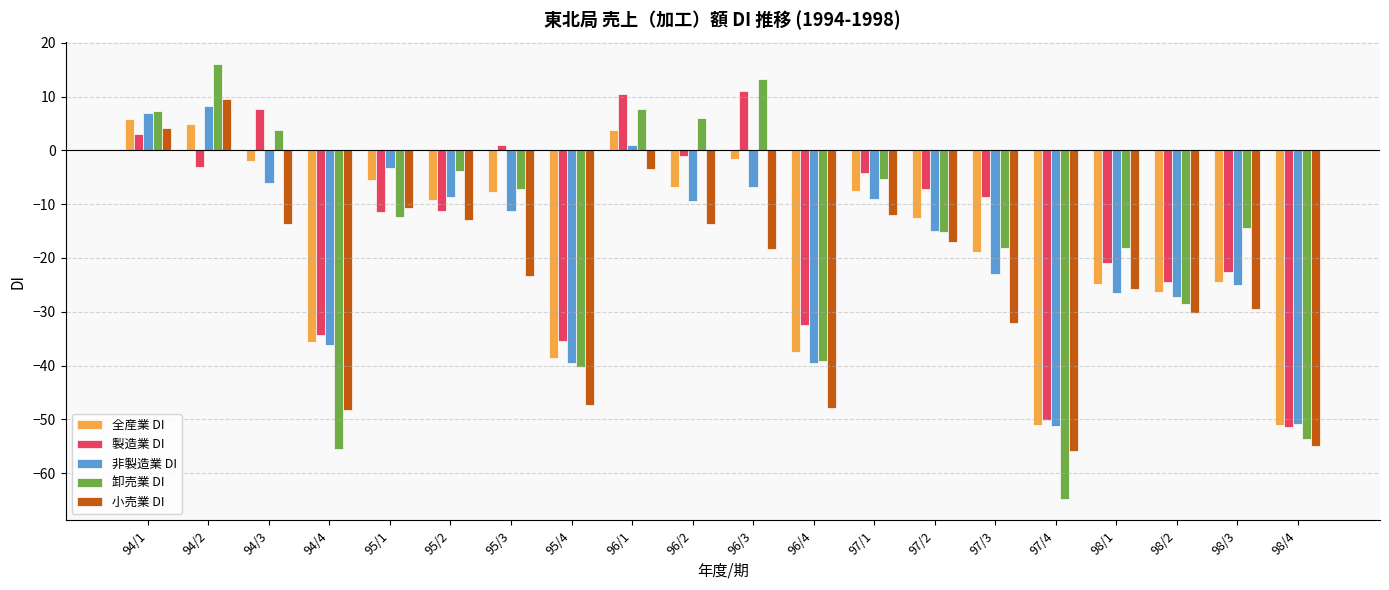

What is the maximum value shown in the chart?

16.0